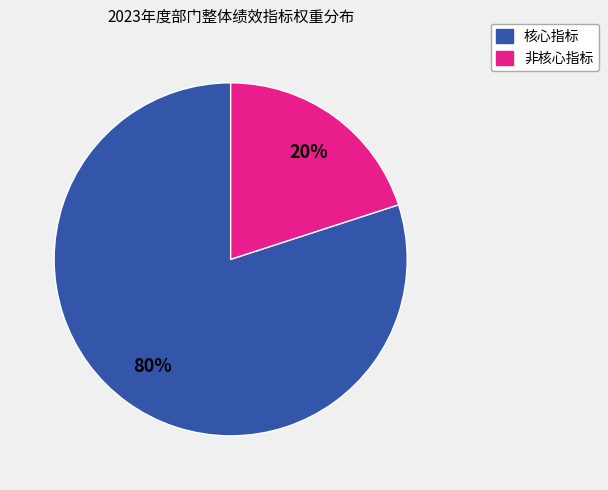

Count the number of slices in the pie.

2